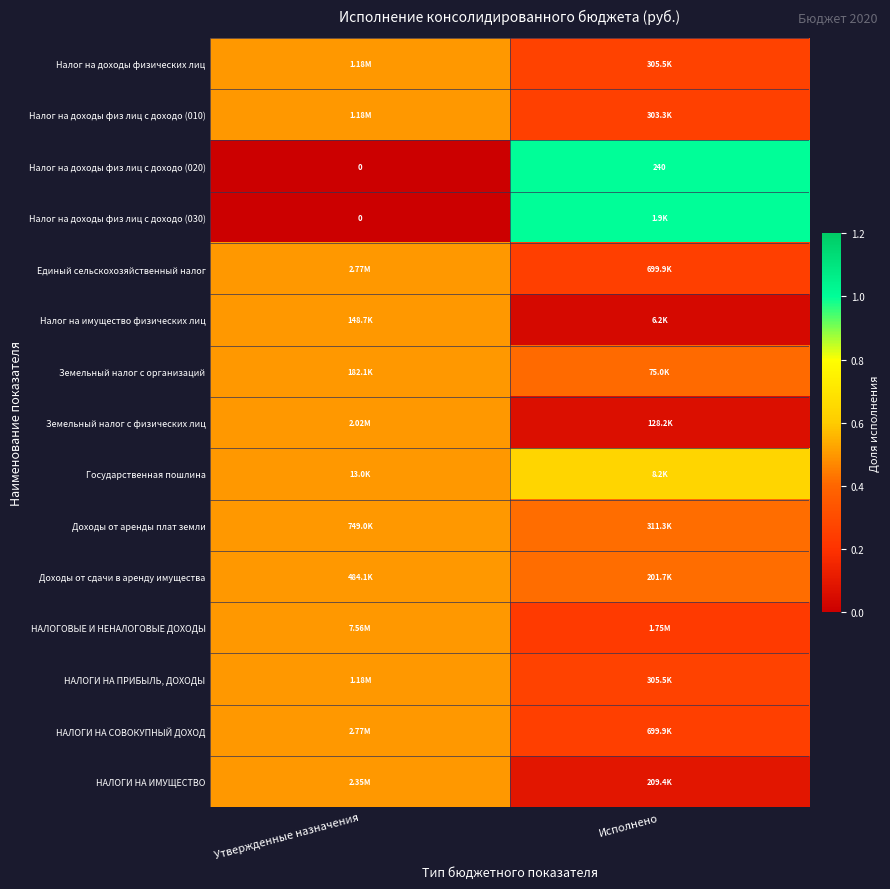

What is the difference between the highest and lowest values at Исполнено?

1.0